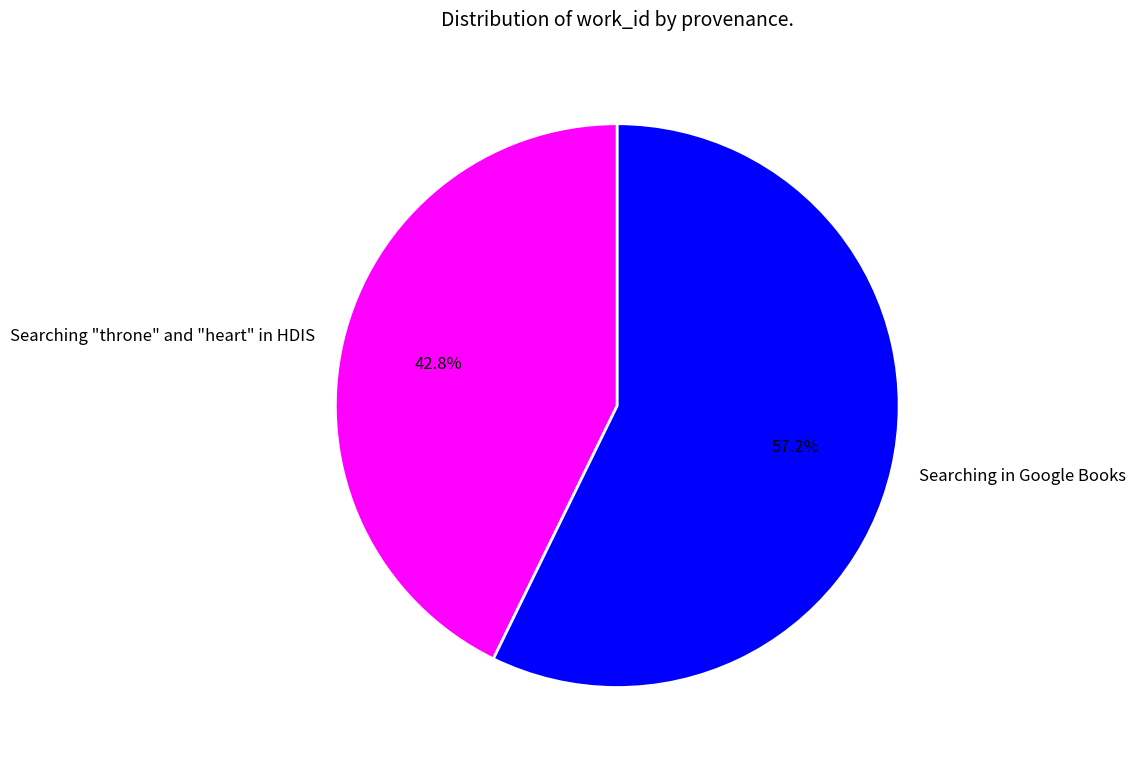

Rank the categories by value from highest to lowest.

Searching in Google Books, Searching "throne" and "heart" in HDIS